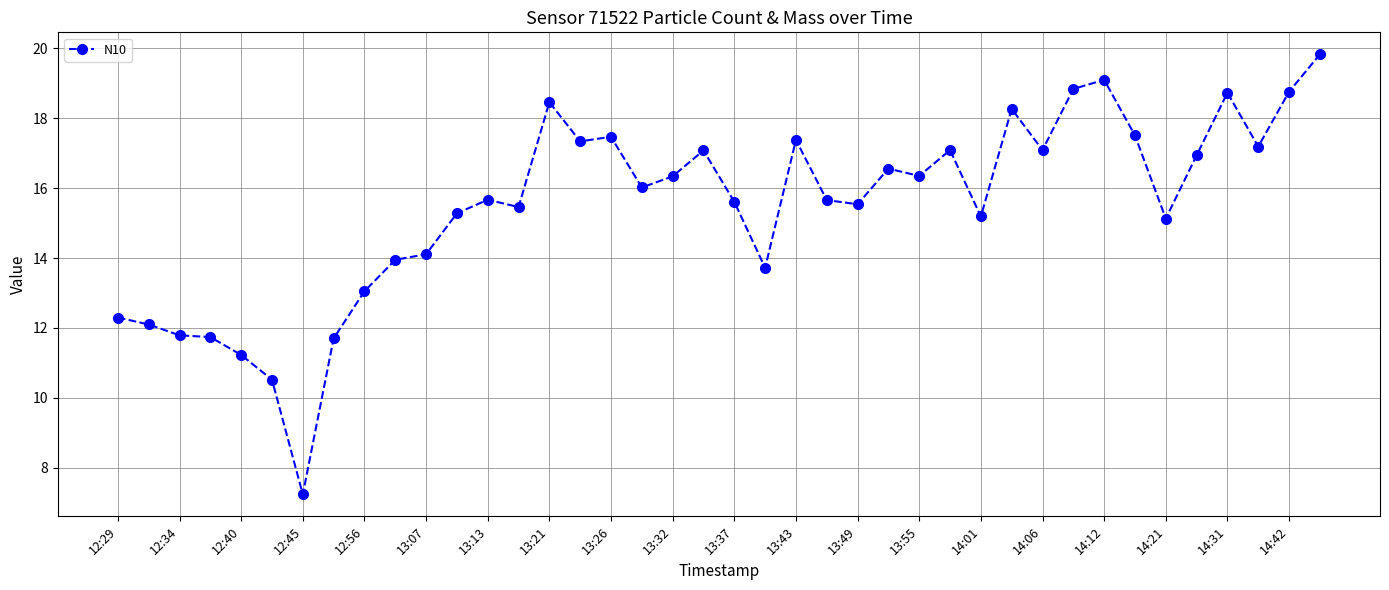

What is the sum of all values?

619.3